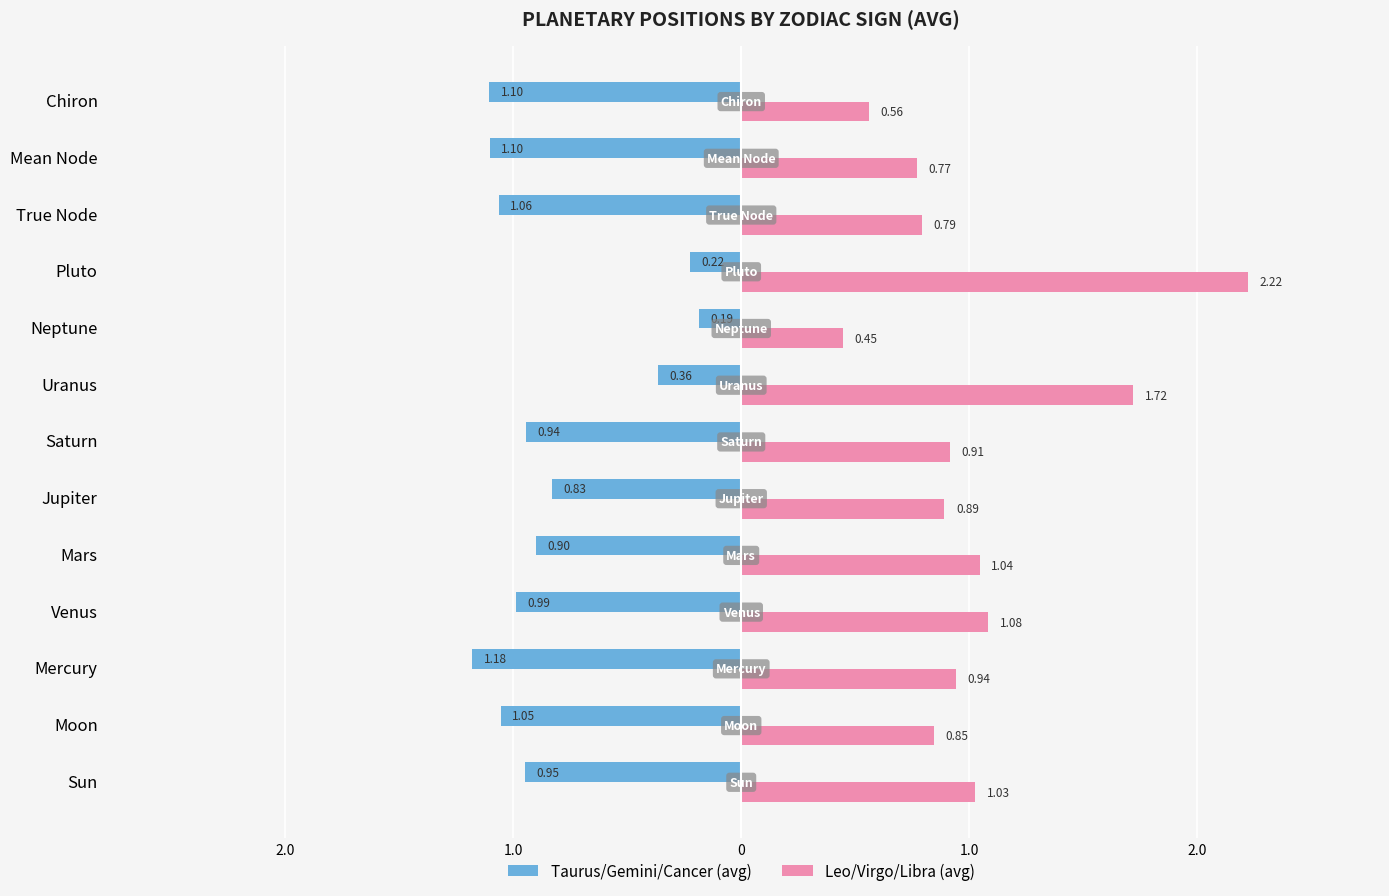

What are all the series names shown in the legend?

Taurus/Gemini/Cancer (avg), Leo/Virgo/Libra (avg)